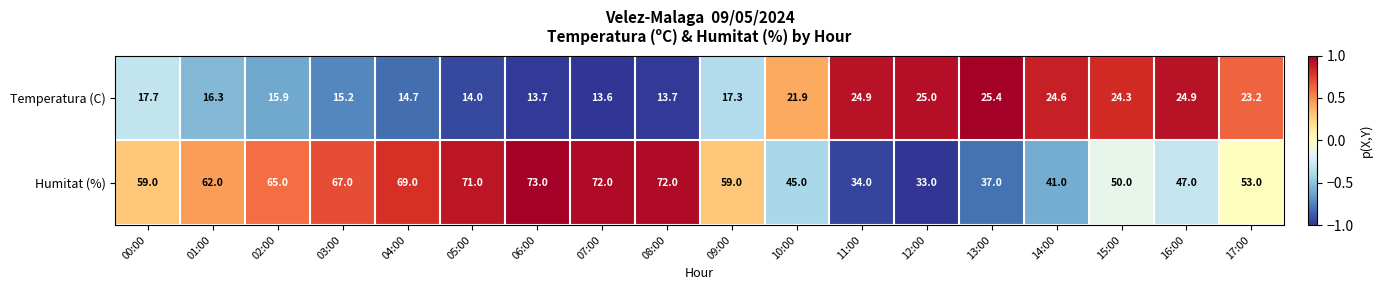

Which series has the largest total across all categories?

Humitat (%)